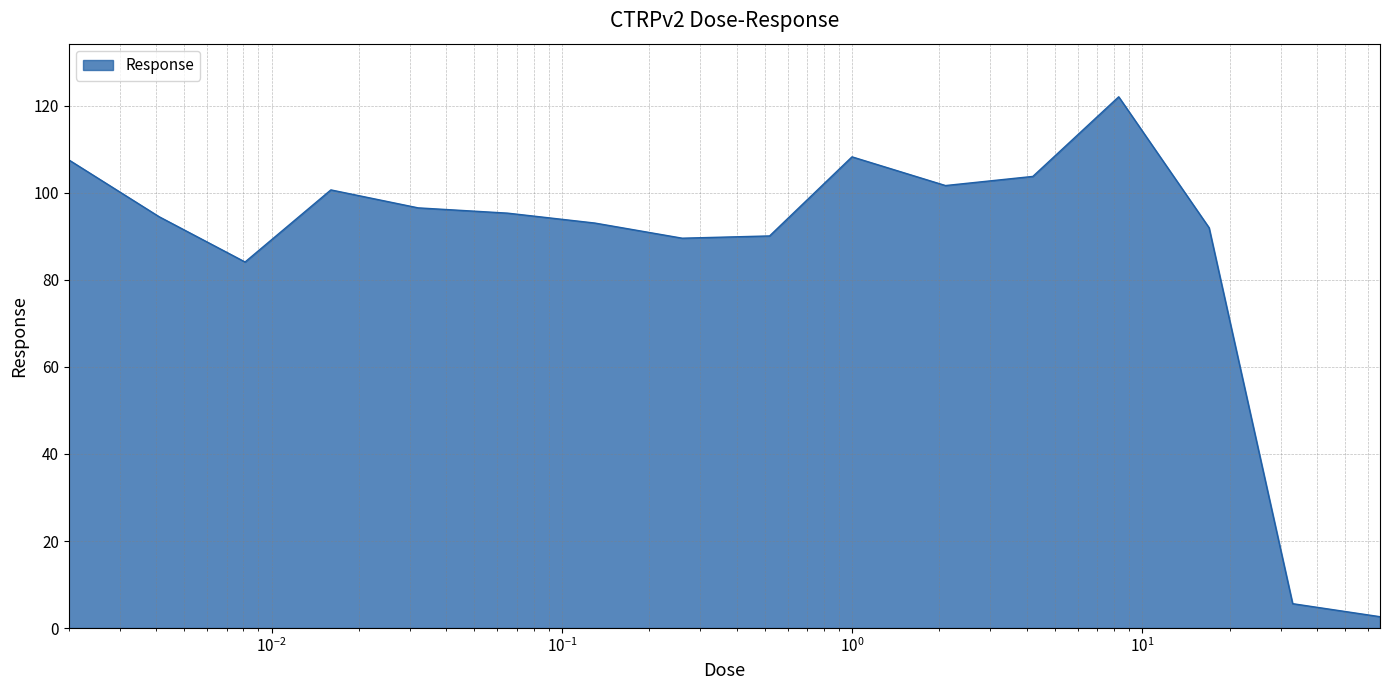

What is the maximum value shown in the chart?

122.1